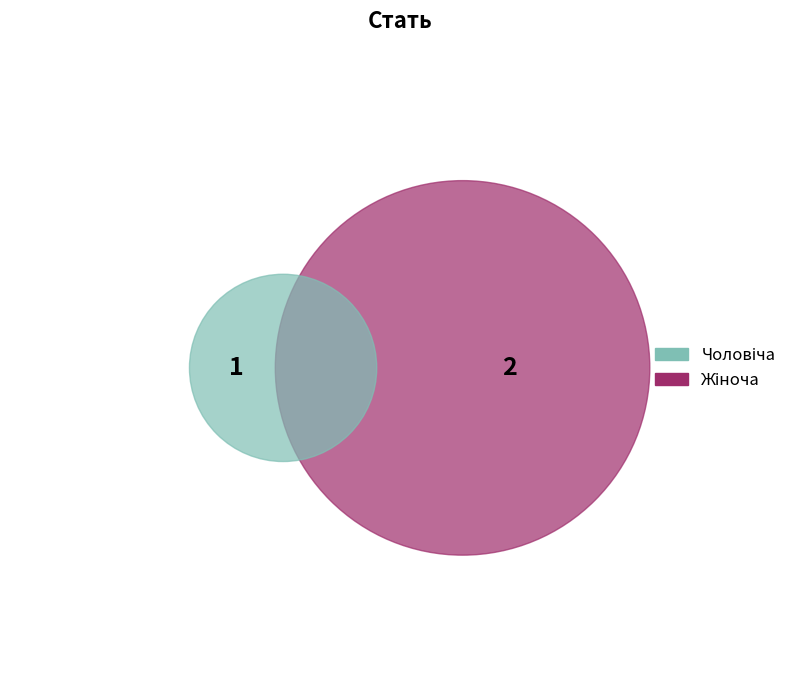

Which slice is the largest?

Жіноча